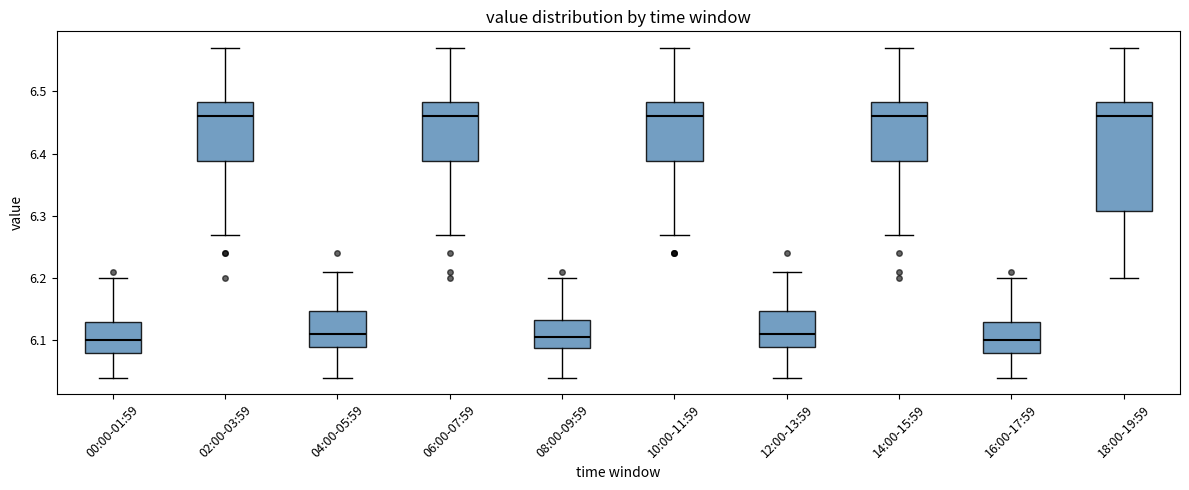

Comparing the boxes themselves (not the whiskers), which one is the tallest?

18:00-19:59